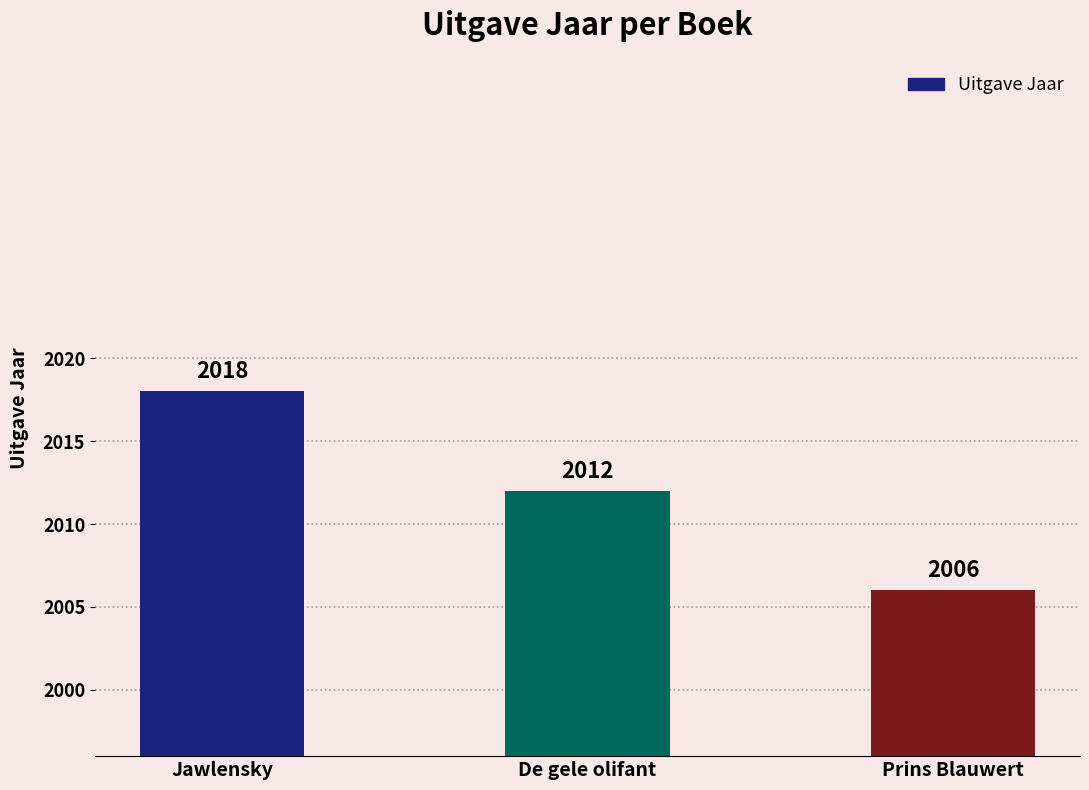

Which has a higher value, Prins Blauwert or Jawlensky?

Jawlensky